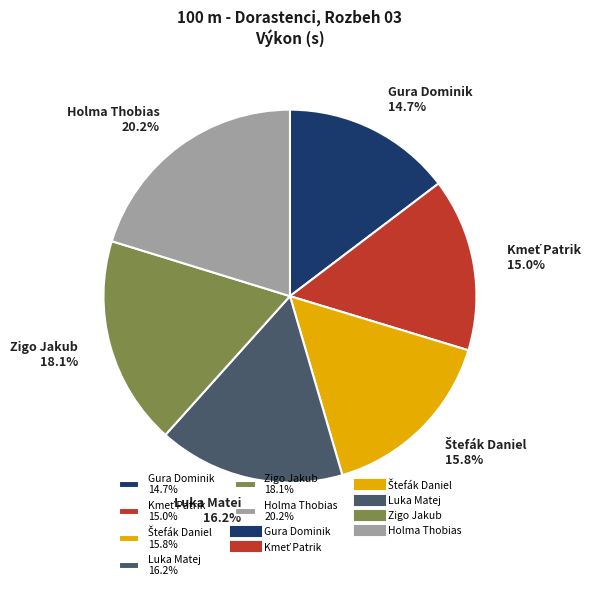

Is there any slice that represents more than half of the pie?

No